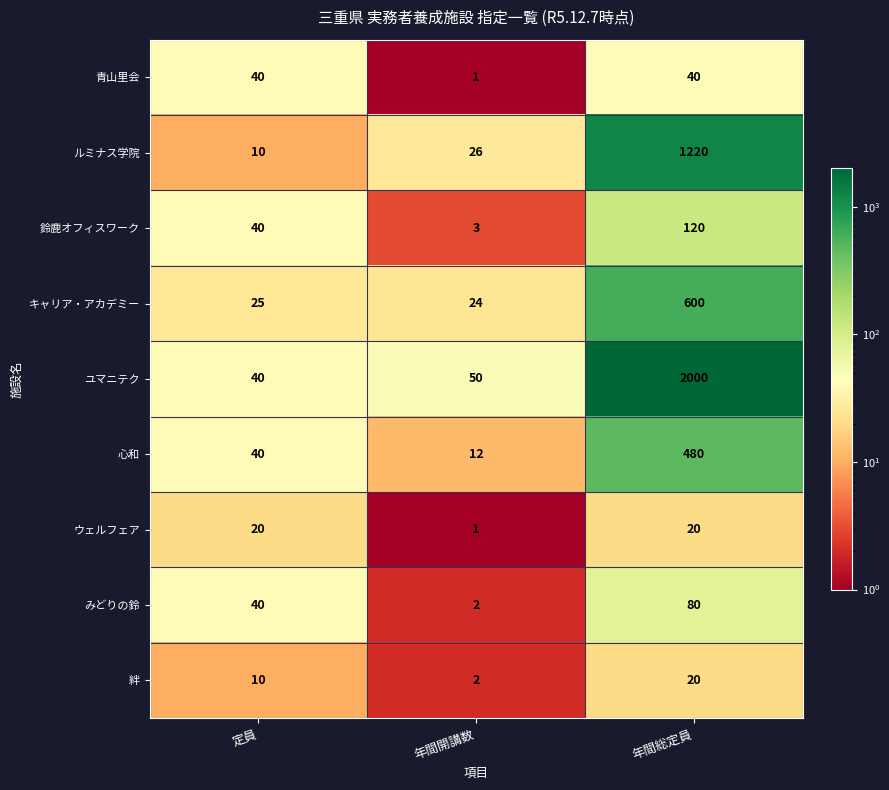

Which series has the largest total across all categories?

ユマニテク